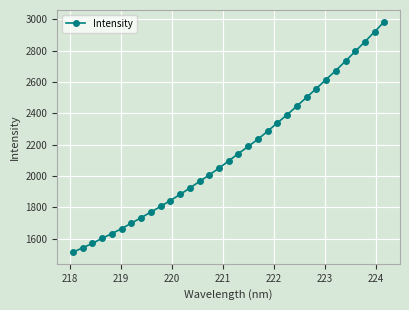

What is the value of the 20th point from the left?

2234.6